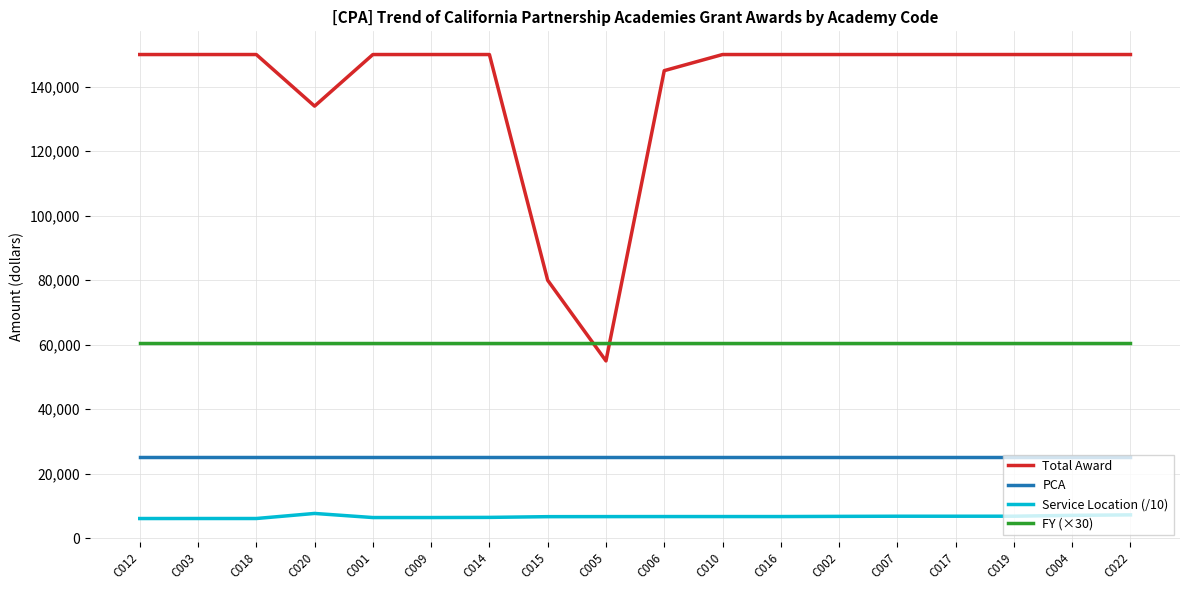

What is the spread (max minus min) of values at C015?

73302.3